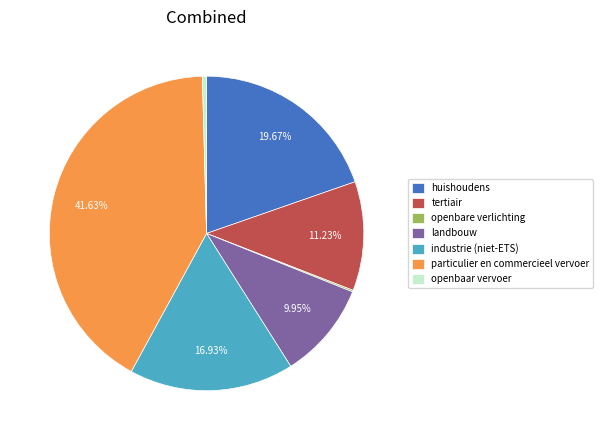

What is the ratio of the value at tertiair to the value at landbouw?

1.1